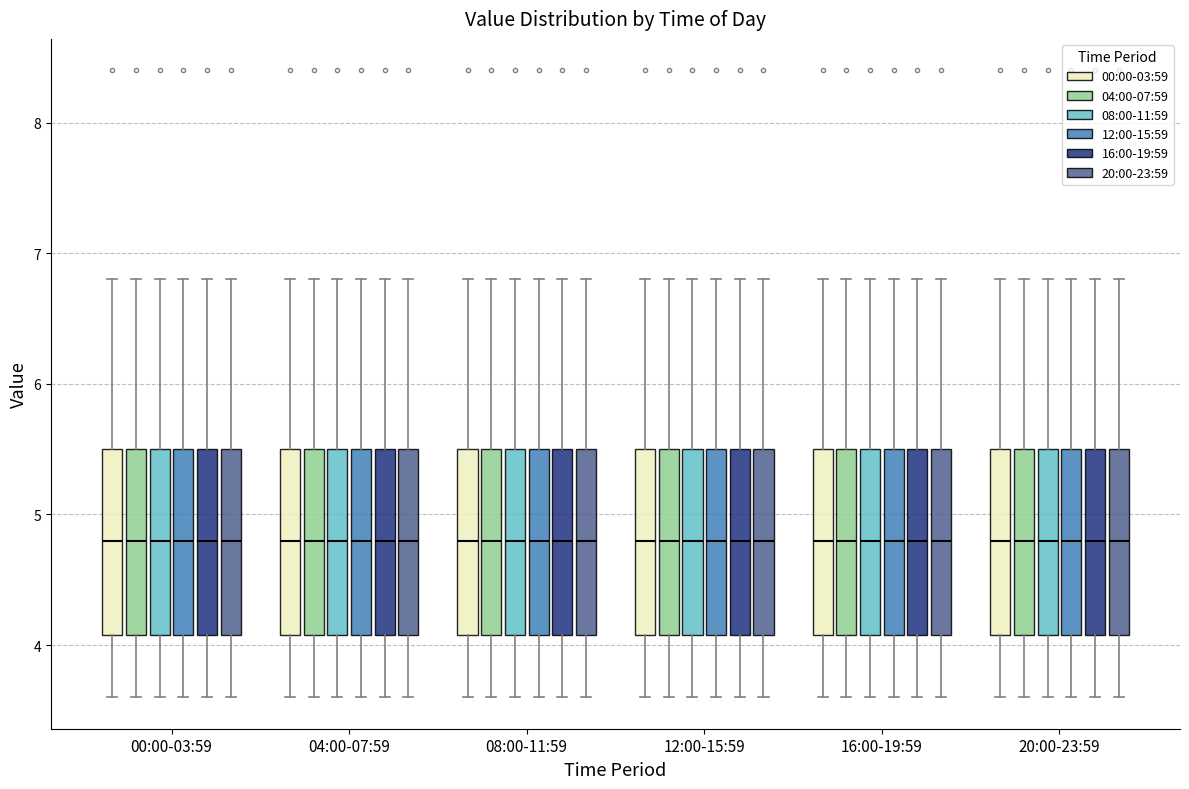

Reading left to right, transcribe this box plot: for each box, give where its median line is, the range the box spans, and where its two whiskers end, as read against the y-axis. The values are not printed on the chart, so give them approximately, as read against the axis.

00:00-03:59 (00:00-03:59): median 4.8, box 4.1 to 5.5, whiskers 3.6 to 6.8
00:00-03:59 (04:00-07:59): median 4.8, box 4.1 to 5.5, whiskers 3.6 to 6.8
00:00-03:59 (08:00-11:59): median 4.8, box 4.1 to 5.5, whiskers 3.6 to 6.8
00:00-03:59 (12:00-15:59): median 4.8, box 4.1 to 5.5, whiskers 3.6 to 6.8
00:00-03:59 (16:00-19:59): median 4.8, box 4.1 to 5.5, whiskers 3.6 to 6.8
00:00-03:59 (20:00-23:59): median 4.8, box 4.1 to 5.5, whiskers 3.6 to 6.8
04:00-07:59 (00:00-03:59): median 4.8, box 4.1 to 5.5, whiskers 3.6 to 6.8
04:00-07:59 (04:00-07:59): median 4.8, box 4.1 to 5.5, whiskers 3.6 to 6.8
04:00-07:59 (08:00-11:59): median 4.8, box 4.1 to 5.5, whiskers 3.6 to 6.8
04:00-07:59 (12:00-15:59): median 4.8, box 4.1 to 5.5, whiskers 3.6 to 6.8
04:00-07:59 (16:00-19:59): median 4.8, box 4.1 to 5.5, whiskers 3.6 to 6.8
04:00-07:59 (20:00-23:59): median 4.8, box 4.1 to 5.5, whiskers 3.6 to 6.8
08:00-11:59 (00:00-03:59): median 4.8, box 4.1 to 5.5, whiskers 3.6 to 6.8
08:00-11:59 (04:00-07:59): median 4.8, box 4.1 to 5.5, whiskers 3.6 to 6.8
08:00-11:59 (08:00-11:59): median 4.8, box 4.1 to 5.5, whiskers 3.6 to 6.8
08:00-11:59 (12:00-15:59): median 4.8, box 4.1 to 5.5, whiskers 3.6 to 6.8
08:00-11:59 (16:00-19:59): median 4.8, box 4.1 to 5.5, whiskers 3.6 to 6.8
08:00-11:59 (20:00-23:59): median 4.8, box 4.1 to 5.5, whiskers 3.6 to 6.8
12:00-15:59 (00:00-03:59): median 4.8, box 4.1 to 5.5, whiskers 3.6 to 6.8
12:00-15:59 (04:00-07:59): median 4.8, box 4.1 to 5.5, whiskers 3.6 to 6.8
12:00-15:59 (08:00-11:59): median 4.8, box 4.1 to 5.5, whiskers 3.6 to 6.8
12:00-15:59 (12:00-15:59): median 4.8, box 4.1 to 5.5, whiskers 3.6 to 6.8
12:00-15:59 (16:00-19:59): median 4.8, box 4.1 to 5.5, whiskers 3.6 to 6.8
12:00-15:59 (20:00-23:59): median 4.8, box 4.1 to 5.5, whiskers 3.6 to 6.8
16:00-19:59 (00:00-03:59): median 4.8, box 4.1 to 5.5, whiskers 3.6 to 6.8
16:00-19:59 (04:00-07:59): median 4.8, box 4.1 to 5.5, whiskers 3.6 to 6.8
16:00-19:59 (08:00-11:59): median 4.8, box 4.1 to 5.5, whiskers 3.6 to 6.8
16:00-19:59 (12:00-15:59): median 4.8, box 4.1 to 5.5, whiskers 3.6 to 6.8
16:00-19:59 (16:00-19:59): median 4.8, box 4.1 to 5.5, whiskers 3.6 to 6.8
16:00-19:59 (20:00-23:59): median 4.8, box 4.1 to 5.5, whiskers 3.6 to 6.8
20:00-23:59 (00:00-03:59): median 4.8, box 4.1 to 5.5, whiskers 3.6 to 6.8
20:00-23:59 (04:00-07:59): median 4.8, box 4.1 to 5.5, whiskers 3.6 to 6.8
20:00-23:59 (08:00-11:59): median 4.8, box 4.1 to 5.5, whiskers 3.6 to 6.8
20:00-23:59 (12:00-15:59): median 4.8, box 4.1 to 5.5, whiskers 3.6 to 6.8
20:00-23:59 (16:00-19:59): median 4.8, box 4.1 to 5.5, whiskers 3.6 to 6.8
20:00-23:59 (20:00-23:59): median 4.8, box 4.1 to 5.5, whiskers 3.6 to 6.8